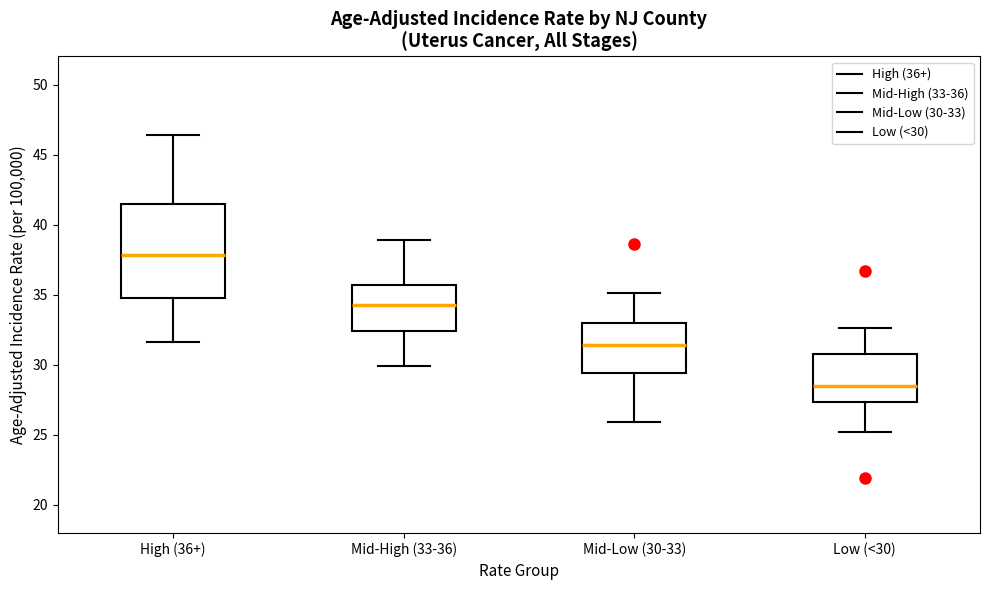

Which box has the lowest median line?

Low (<30)